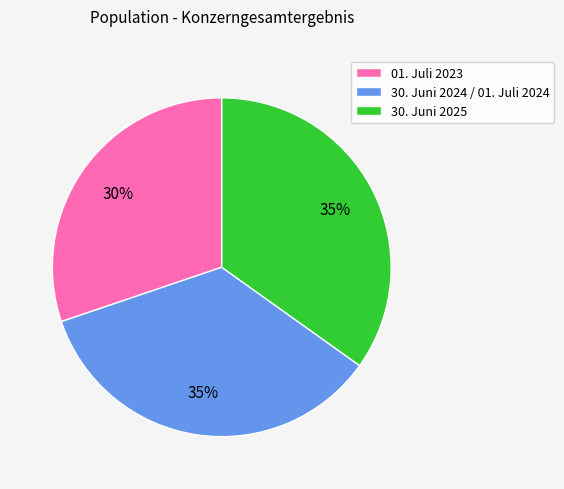

Is there a majority slice in this chart?

No